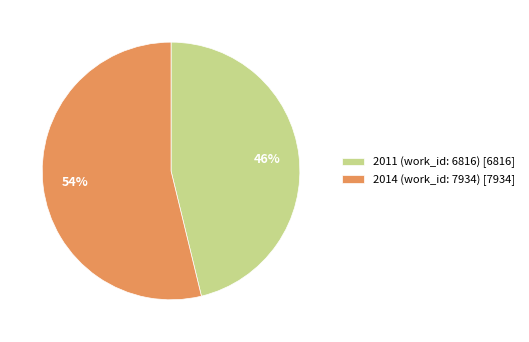

True or false: 2011 (work_id: 6816) accounts for 46% of the total.

True